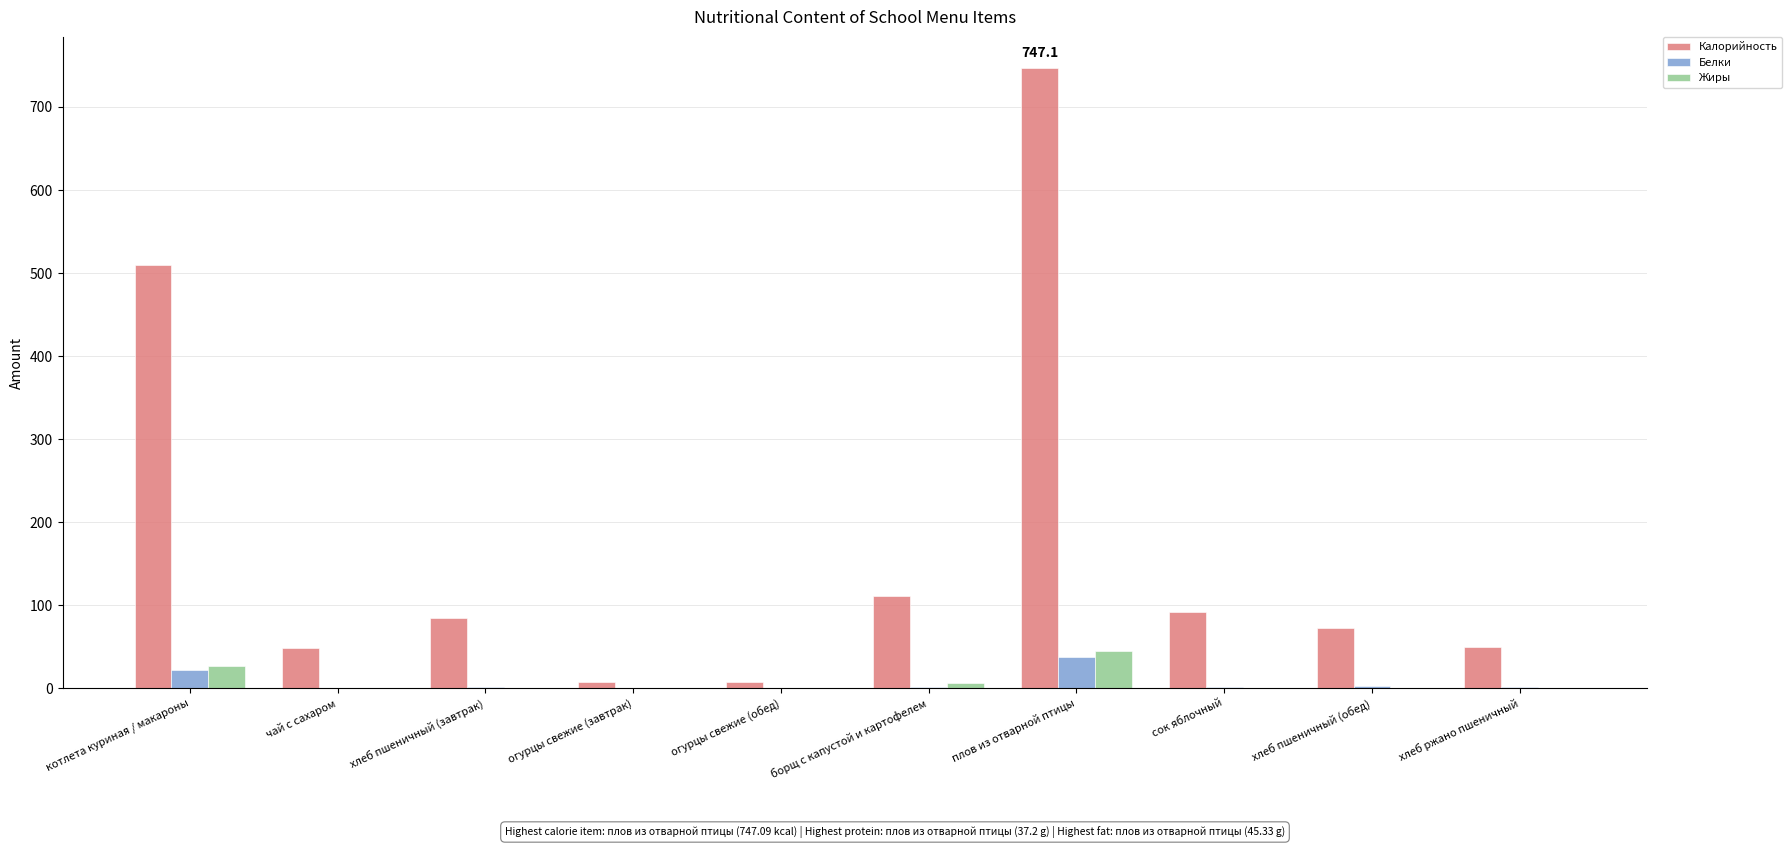

At which label does Калорийность reach its peak?

плов из отварной птицы